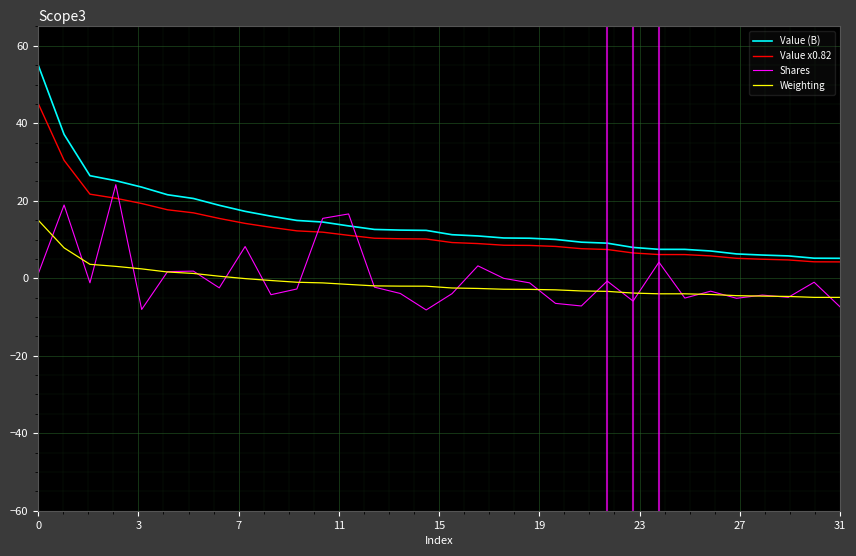

Does the chart display data point markers on the line(s)?

No